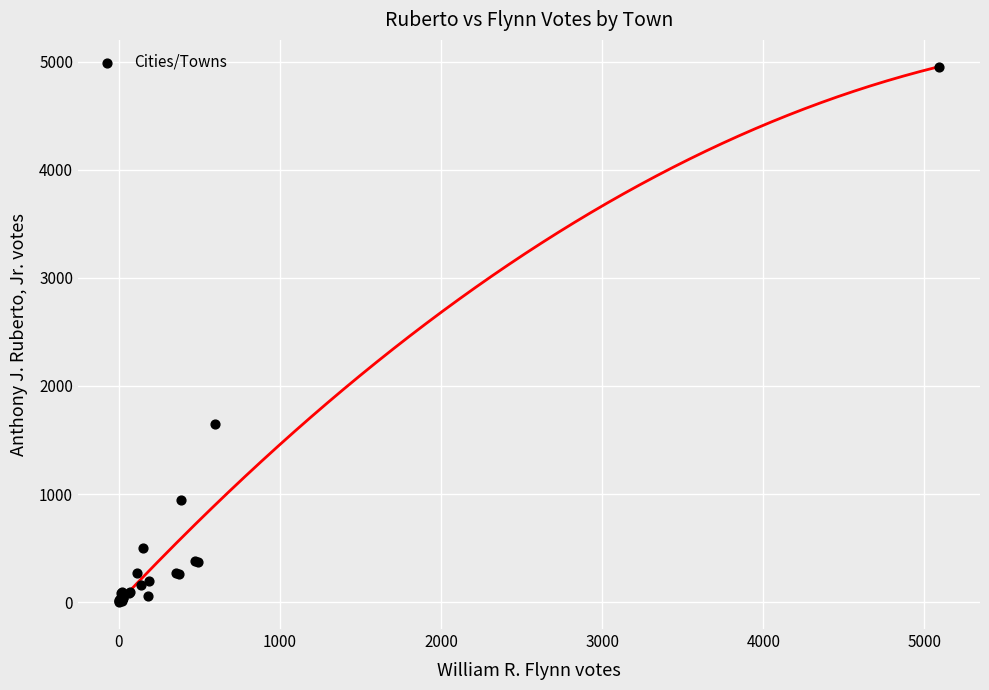

What Y value in the scatter plot is closest to 2478?

1645